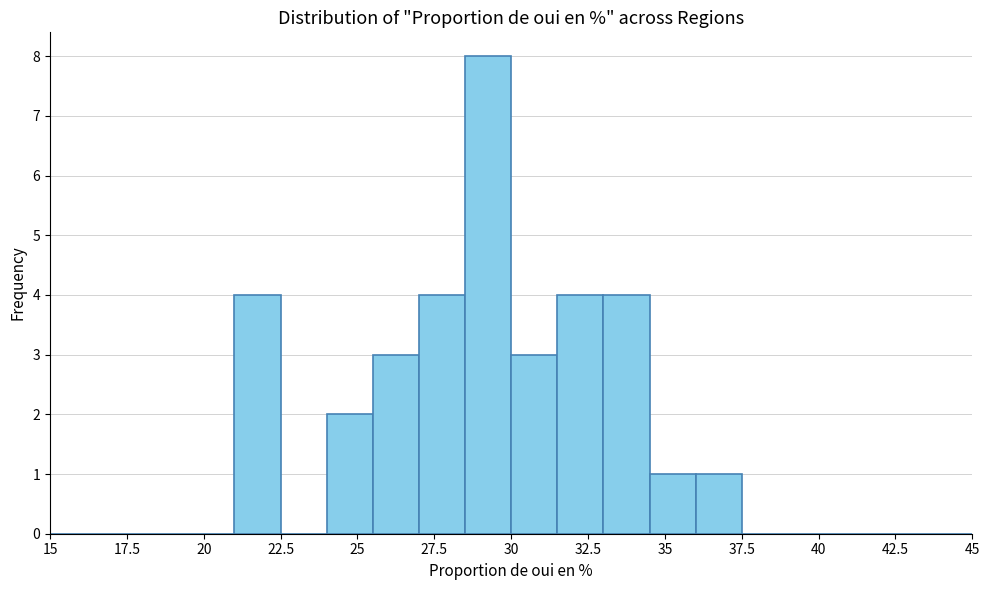

Around what value on the x-axis is the tallest bar? Give the approximate position of its centre, as read against the axis.

29.5